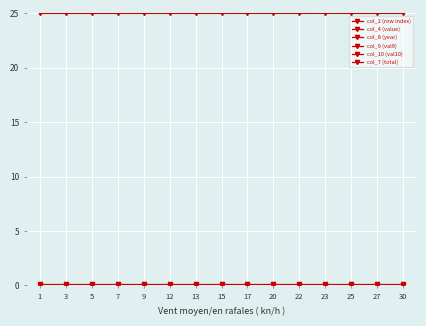

True or false: col_8 (year) and col_2 (row index) cross at least once.

False